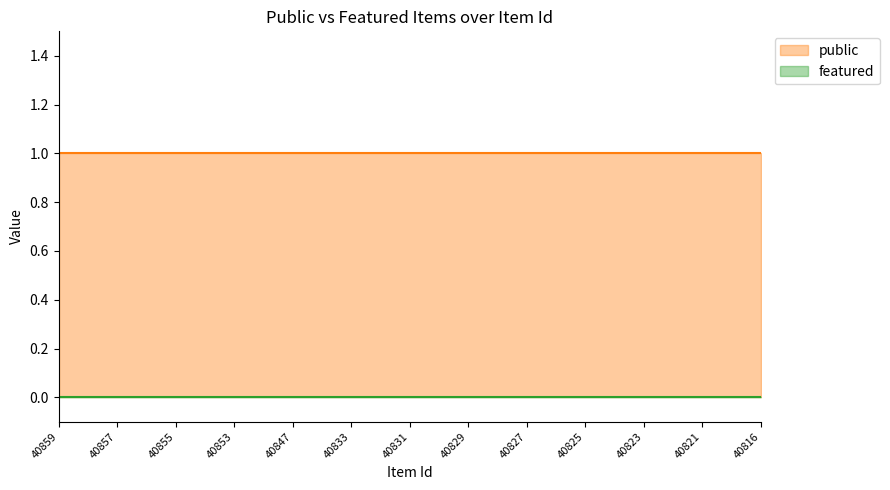

Is it true that public equals 1 at 40821?

True